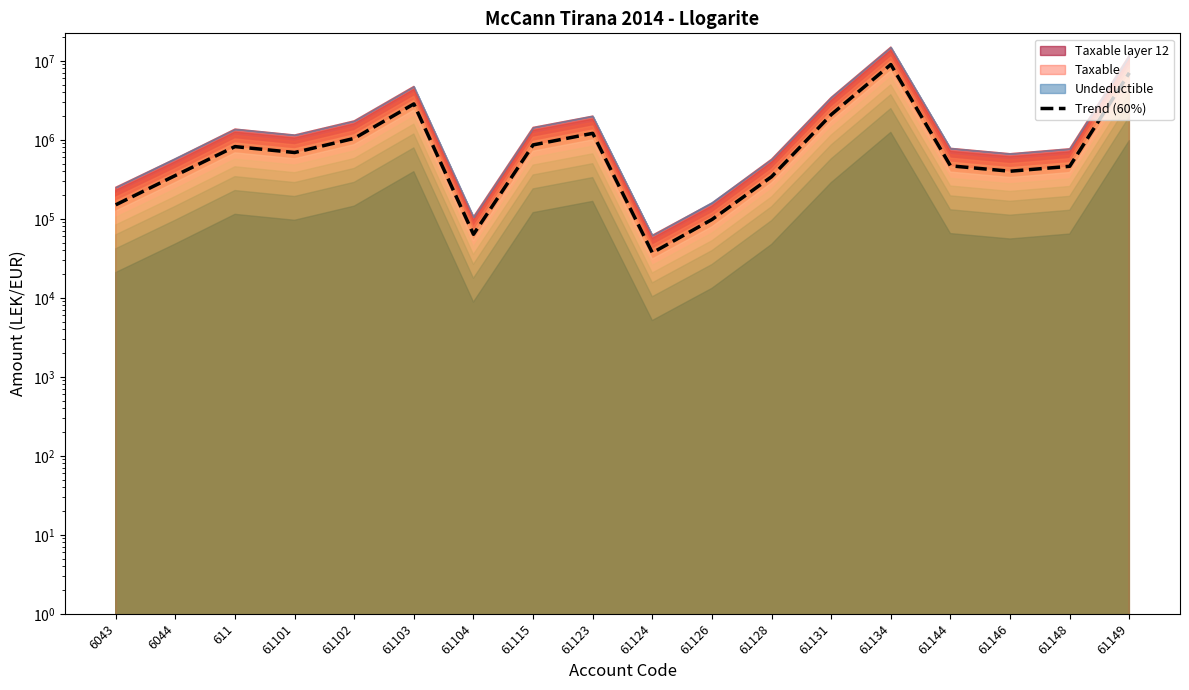

True or false: the data shows 237852.5 at 61146.

False